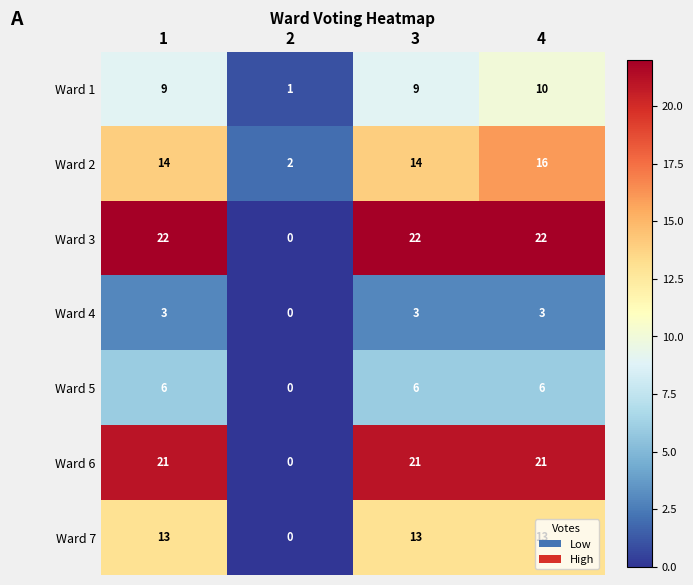

Rank the series by their maximum value, from highest to lowest.

Ward 3, Ward 6, Ward 2, Ward 7, Ward 1, Ward 5, Ward 4